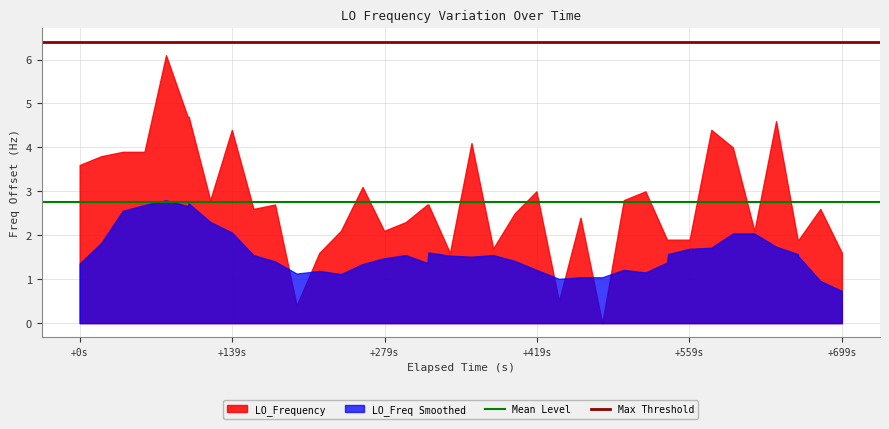

Which series has the widest spread of values?

LO_Frequency